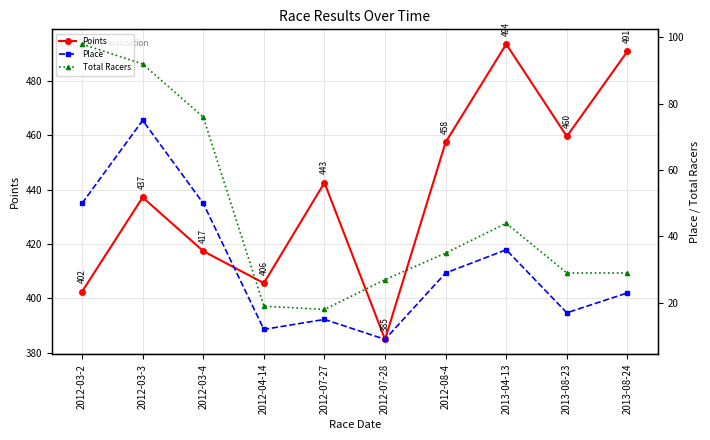

What is the sum of all Points values?

4391.8